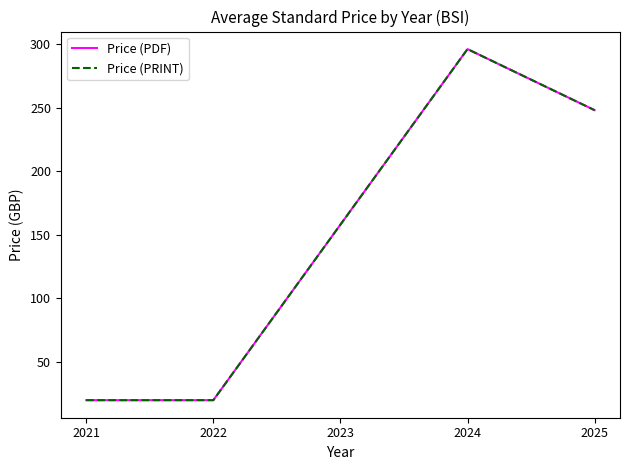

What is the sum of the Price (PDF) values at 2025 and 2022?

268